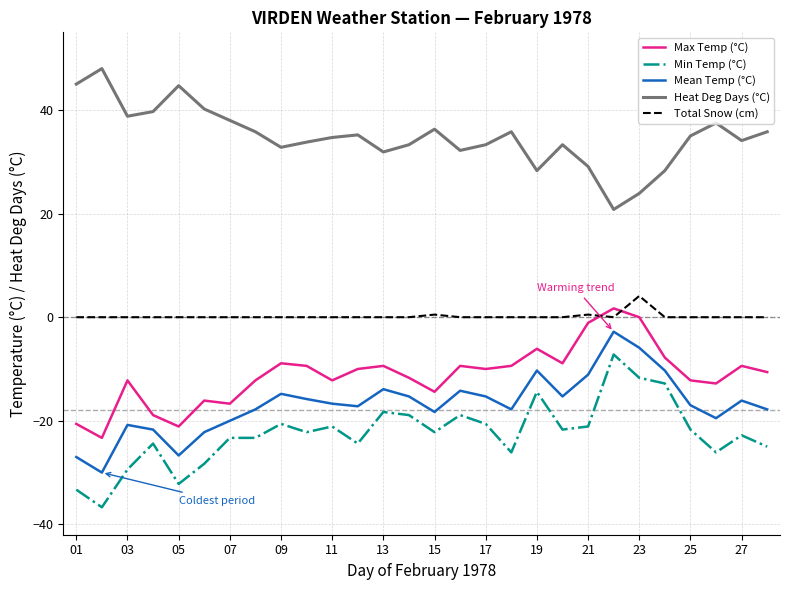

Which series has the largest total across all categories?

Heat Deg Days (°C)